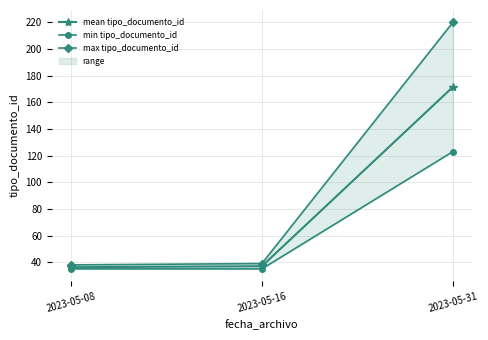

How many distinct data groups are displayed?

3